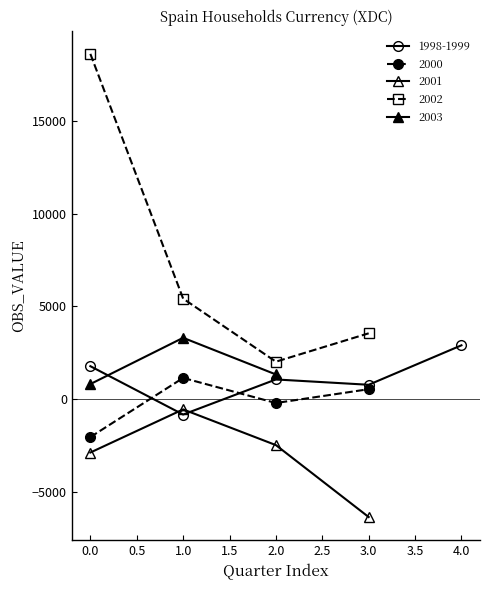

Reading left to right, transcribe all the data shown in this chart.

1998-Q4=1787	1999-Q1=-815	1999-Q2=1073	1999-Q3=787	1999-Q4=2911	2000-Q1=-2027	2000-Q2=1155	2000-Q3=-195	2000-Q4=549	2001-Q1=-2859	2001-Q2=-538	2001-Q3=-2460	2001-Q4=-6331	2002-Q1=18594	2002-Q2=5423	2002-Q3=2029	2002-Q4=3557	2003-Q1=825	2003-Q2=3315	2003-Q3=1342